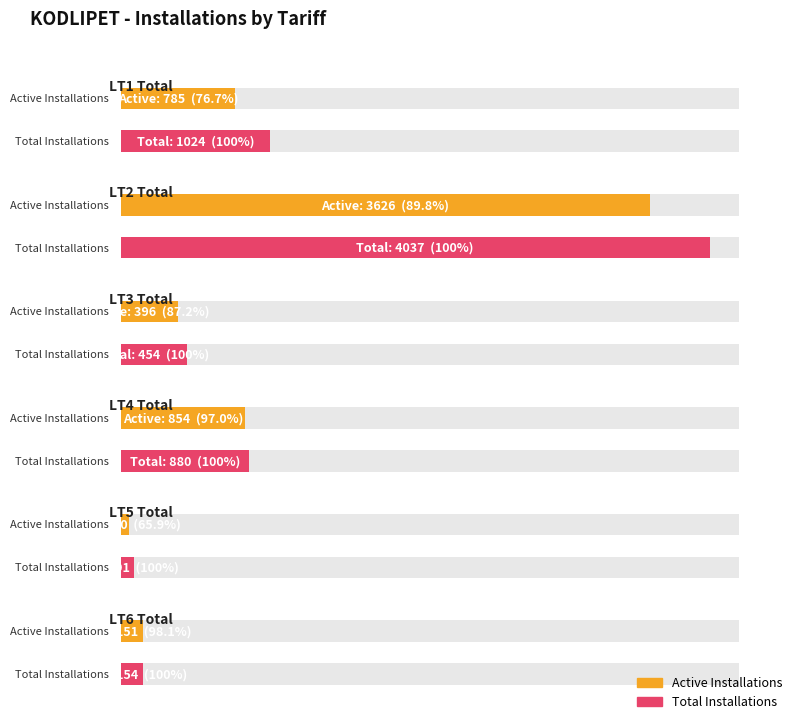

What position from the right is LT3 Total?

4